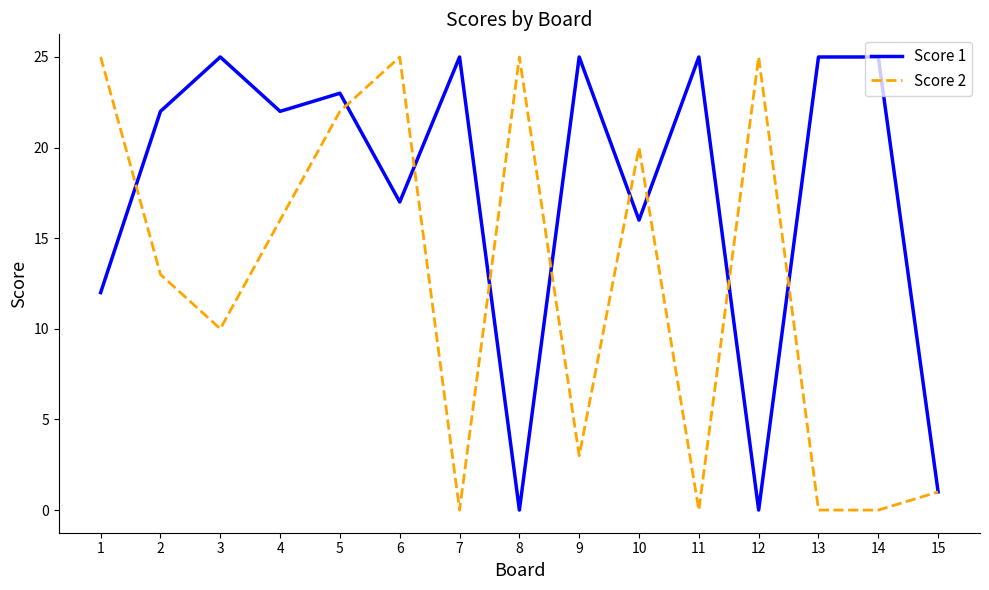

How many categories are shown in the chart?

15